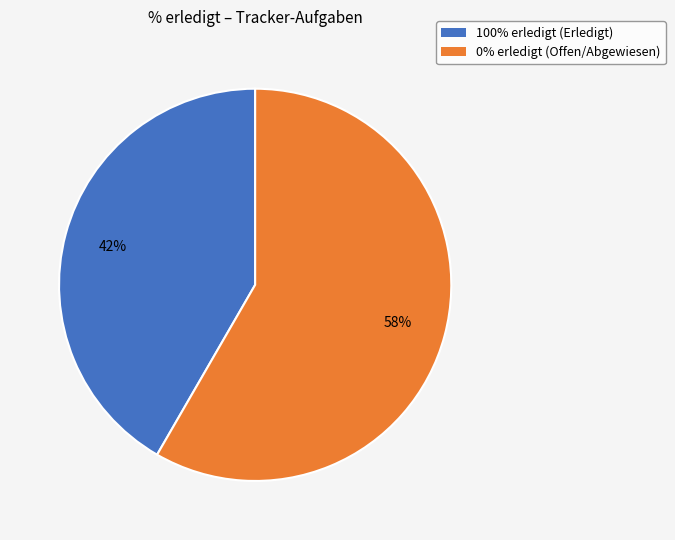

Do 100% erledigt (Erledigt) and 0% erledigt (Offen/Abgewiesen) together represent more than half of the pie?

Yes